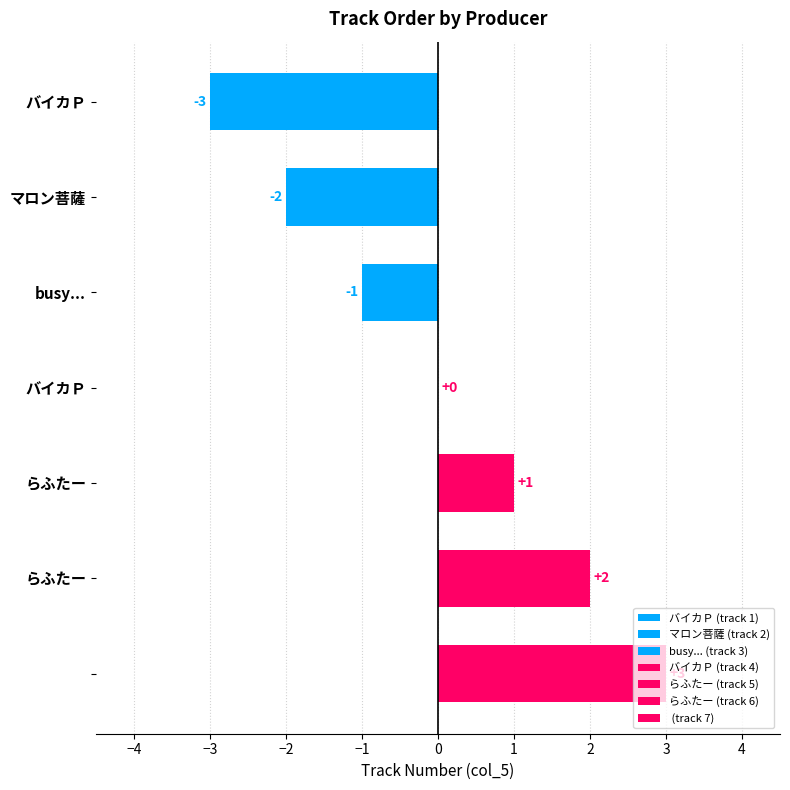

List the labels in order of value, smallest first.

バイカＰ, マロン菩薩, busy..., バイカＰ, らふたー, らふたー, 